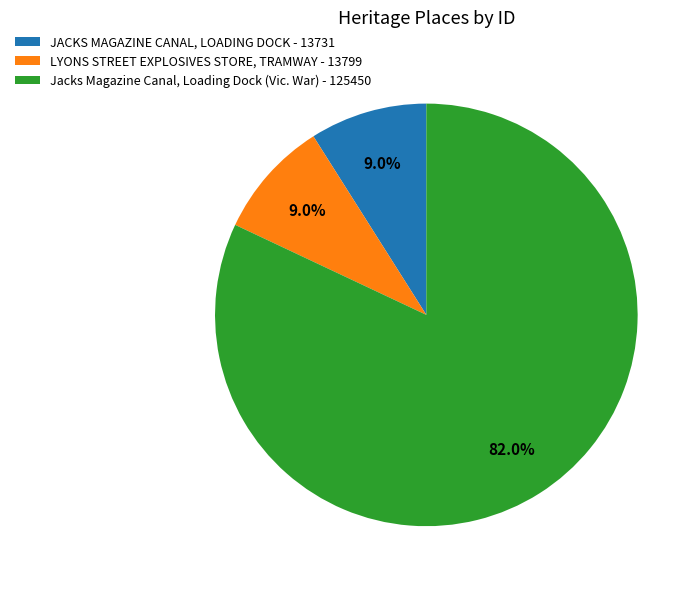

Which category has the biggest portion of the pie?

Jacks Magazine Canal, Loading Dock (Vic. War)